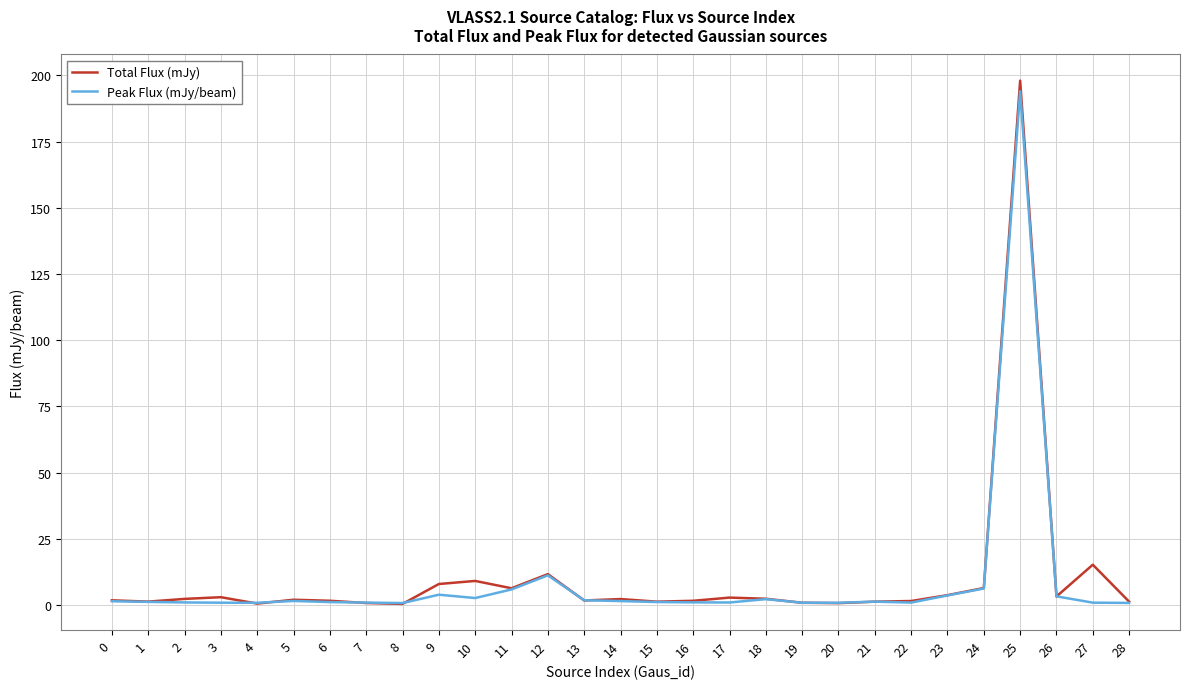

At how many categories does at least one series exceed 180?

1